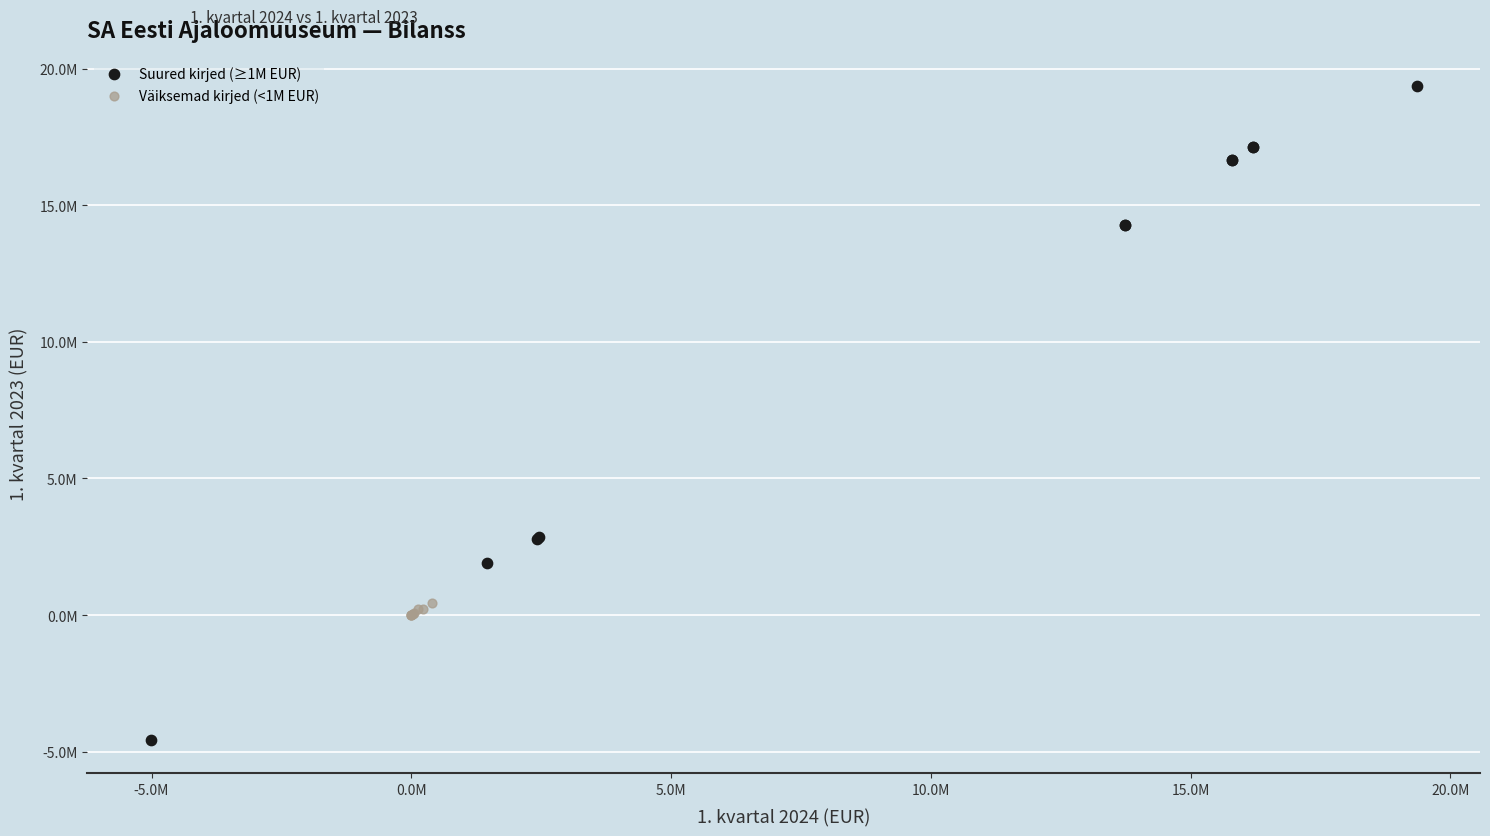

Which series has the widest spread of Y values?

Suured kirjed (≥1M EUR)